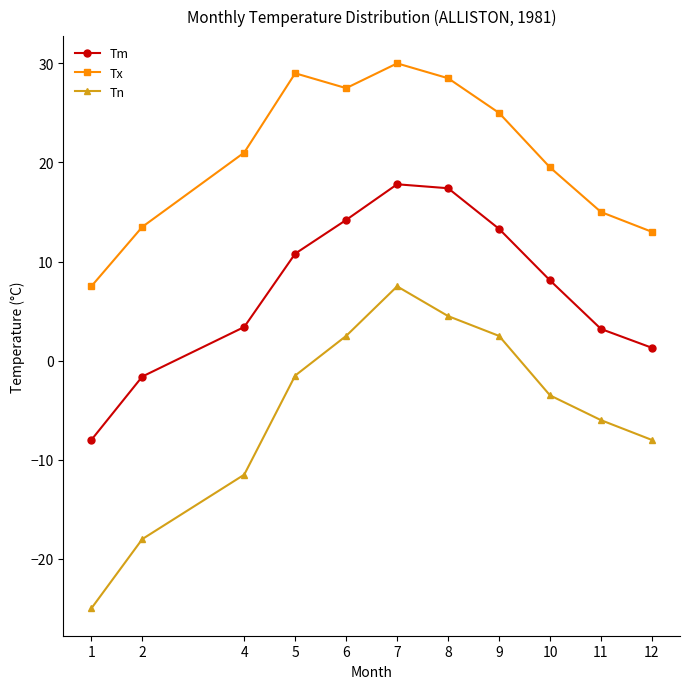

True or false: Tn and Tx intersect in this chart.

False